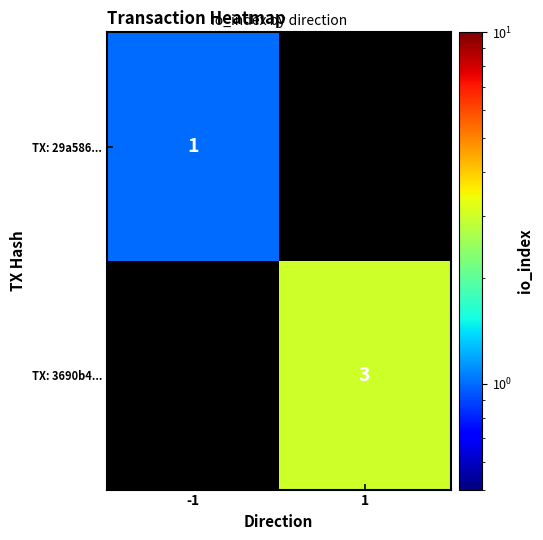

Is it true that TX: 3690b4... equals 3 at 1?

True